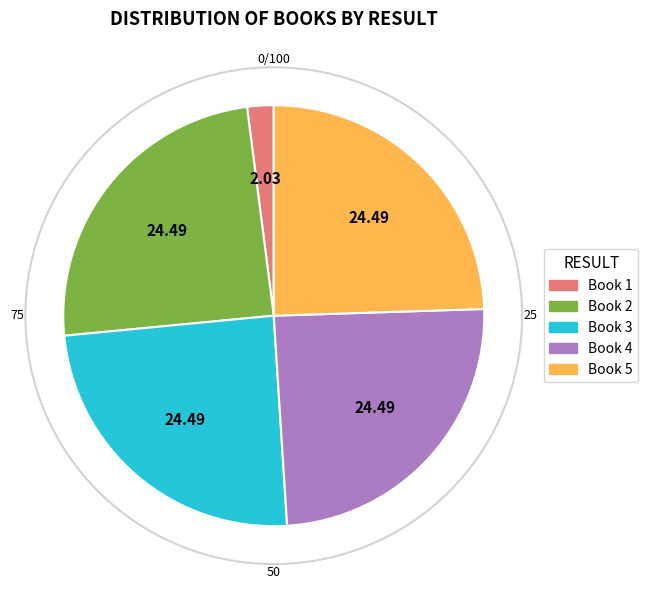

Is there a majority slice in this chart?

No